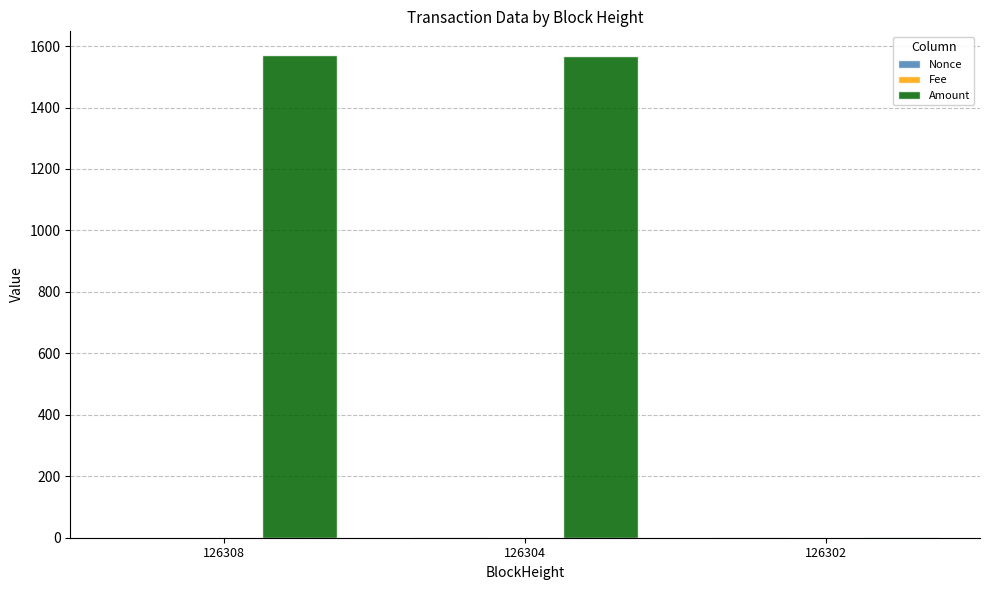

What is the spread (max minus min) of values at 126308?

1569.5